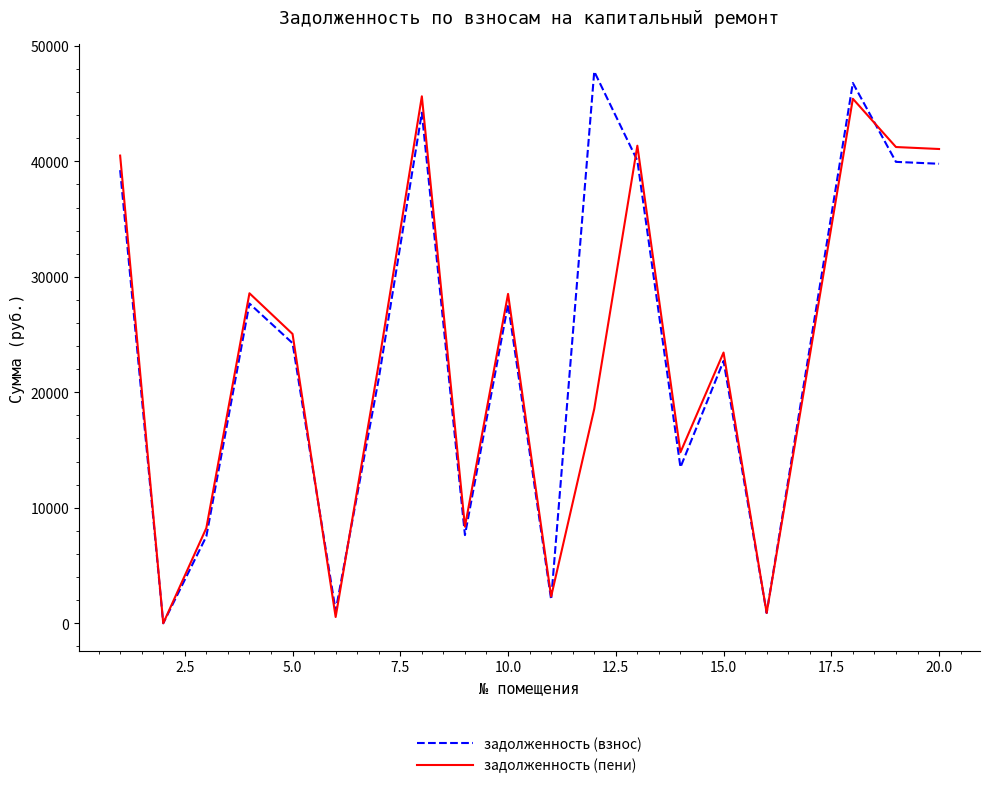

What is the maximum value for задолженность (пени)?

45628.8